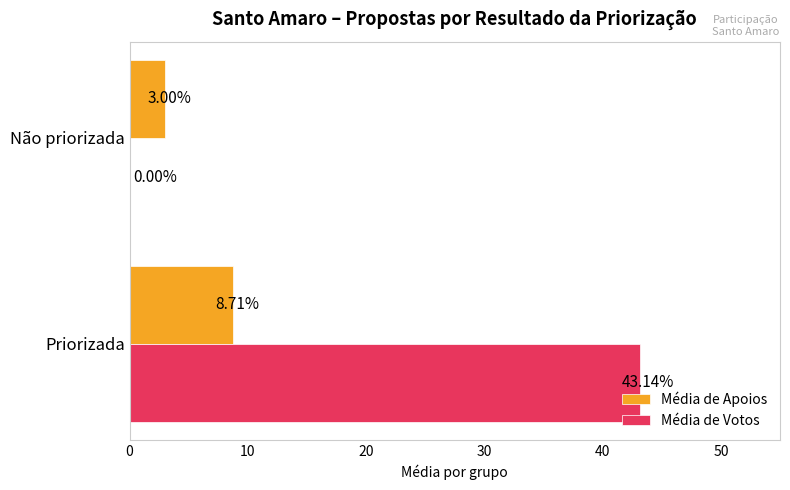

Where is Média de Votos nearest to the value 21?

Não priorizada